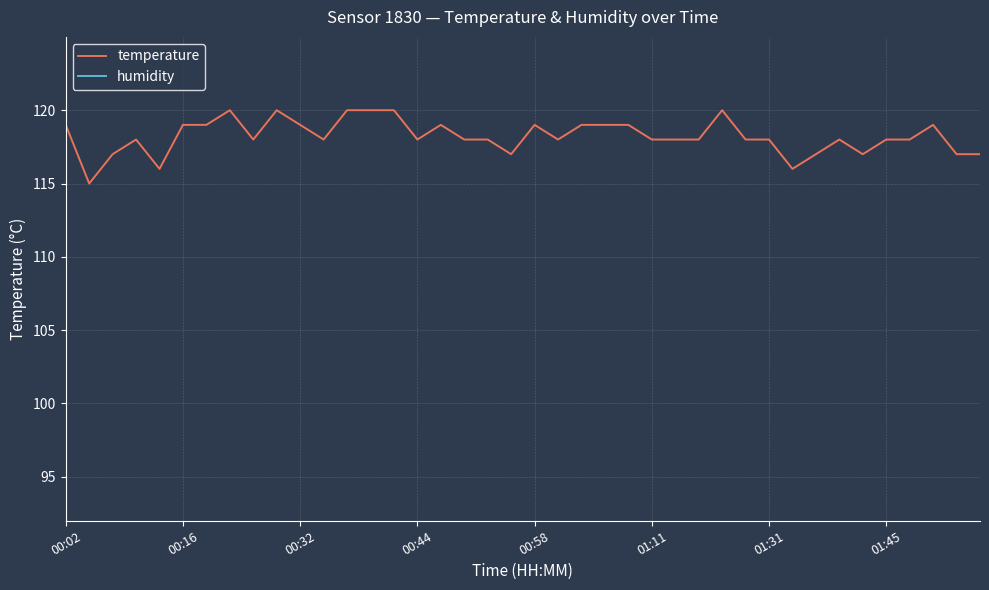

What is the value of the humidity point at the 11th from the left?

148.0